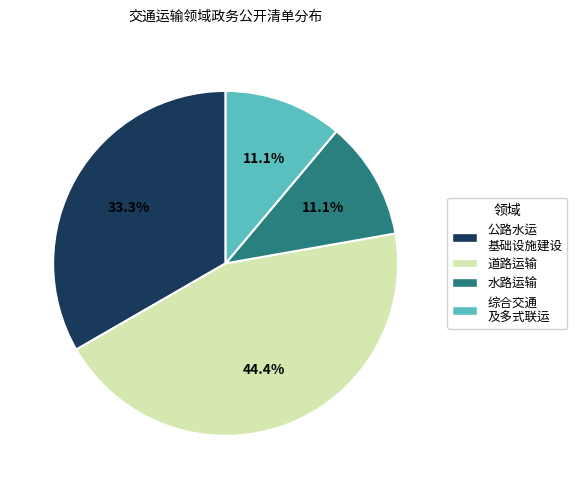

How many segments does this pie chart have?

4